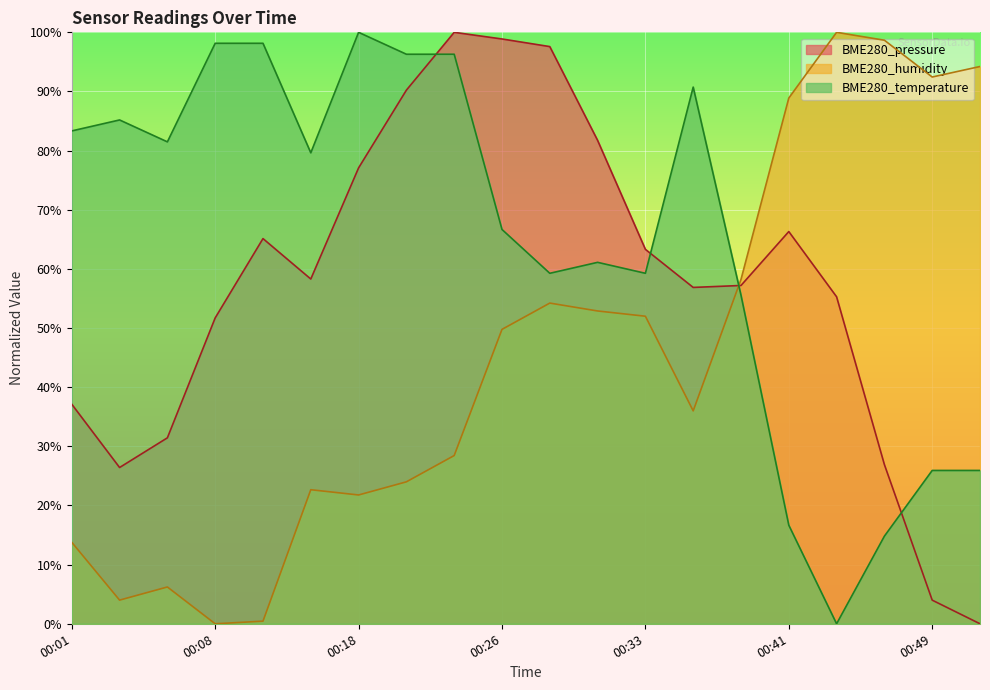

Which label corresponds to the smallest value in the chart?

00:43